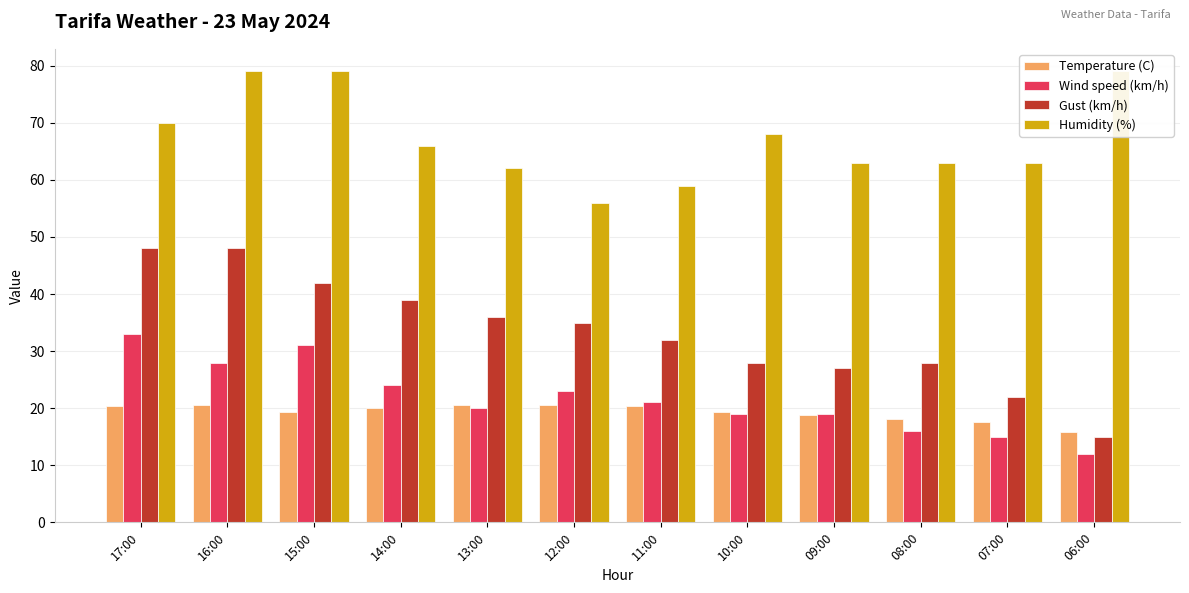

What is the maximum value for Wind speed (km/h)?

33.0